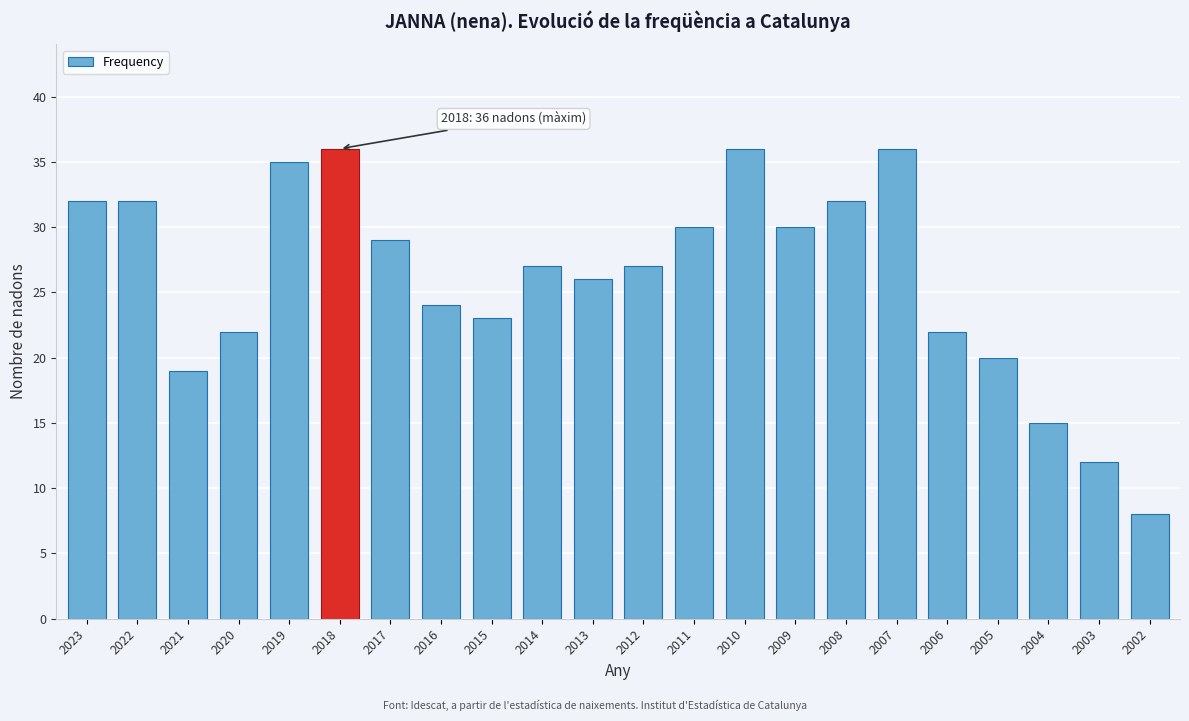

Reading left to right, transcribe all the data shown in this chart.

2023=32	2022=32	2021=19	2020=22	2019=35	2018=36	2017=29	2016=24	2015=23	2014=27	2013=26	2012=27	2011=30	2010=36	2009=30	2008=32	2007=36	2006=22	2005=20	2004=15	2003=12	2002=8